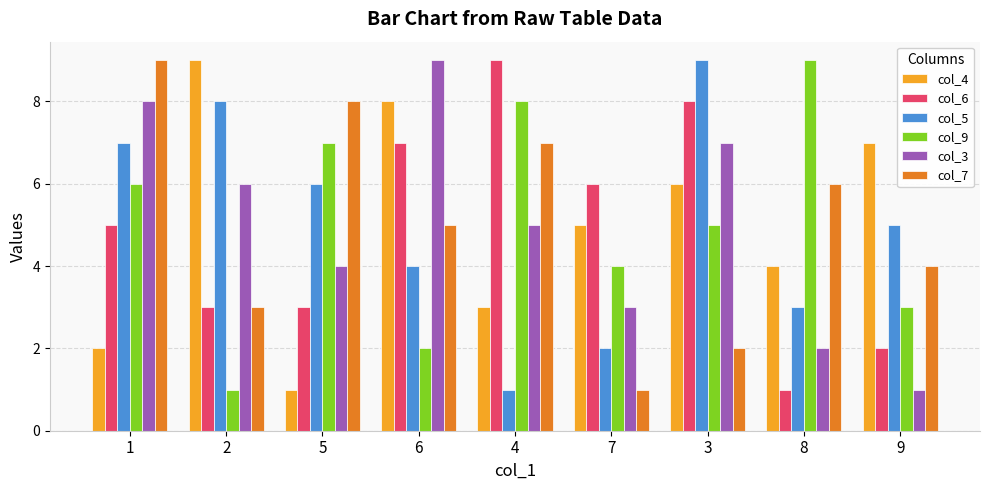

Reading left to right, transcribe all the data shown in this chart.

col_4: 2	9	1	8	3	5	6	4	7
col_6: 5	3	3	7	9	6	8	1	2
col_5: 7	8	6	4	1	2	9	3	5
col_9: 6	1	7	2	8	4	5	9	3
col_3: 8	6	4	9	5	3	7	2	1
col_7: 9	3	8	5	7	1	2	6	4